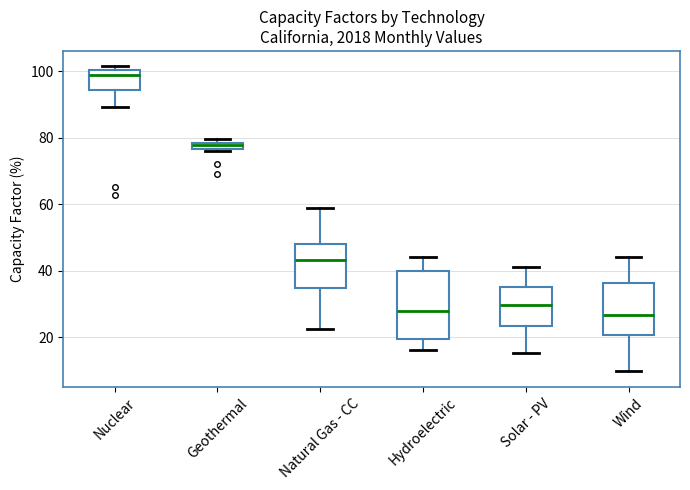

Comparing the boxes themselves (not the whiskers), which one is the tallest?

Hydroelectric